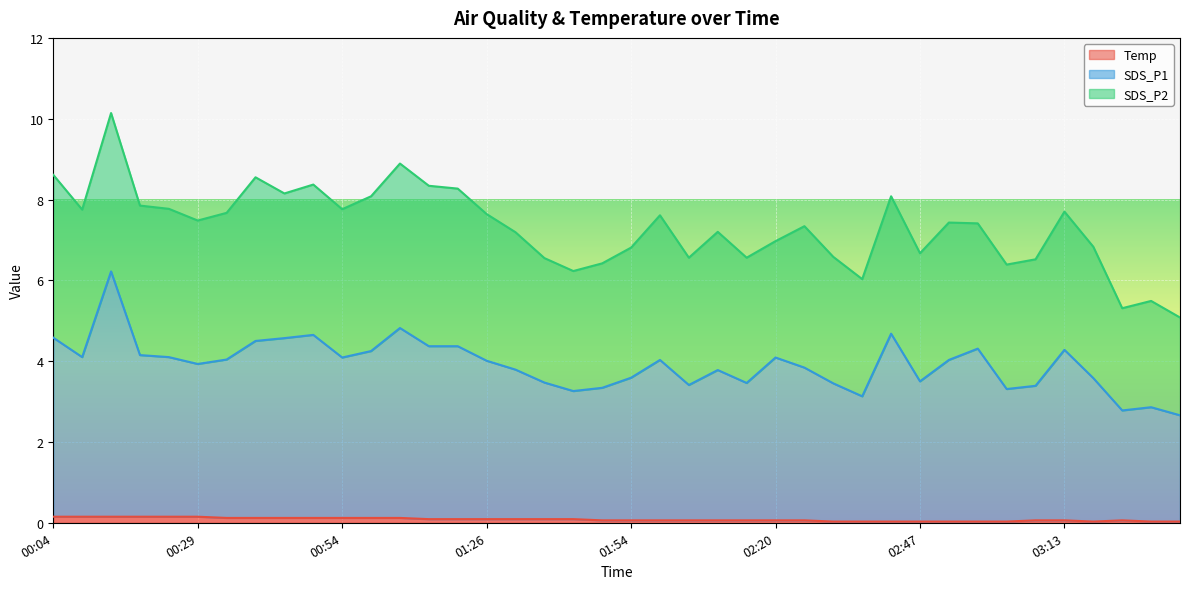

True or false: SDS_P1 and Temp cross at least once.

False